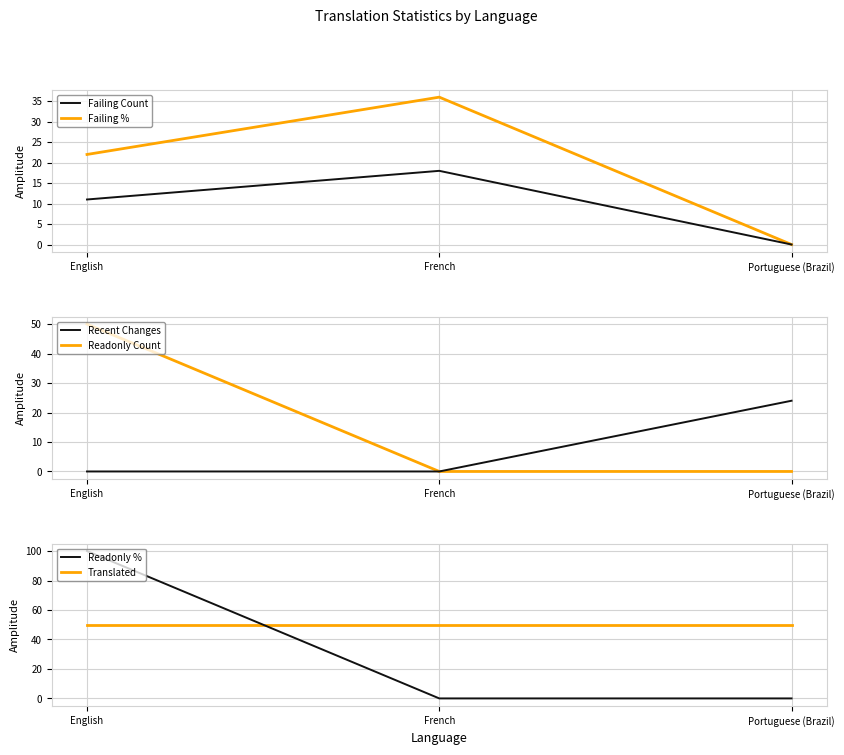

Which has a higher value, Portuguese (Brazil) or French?

French